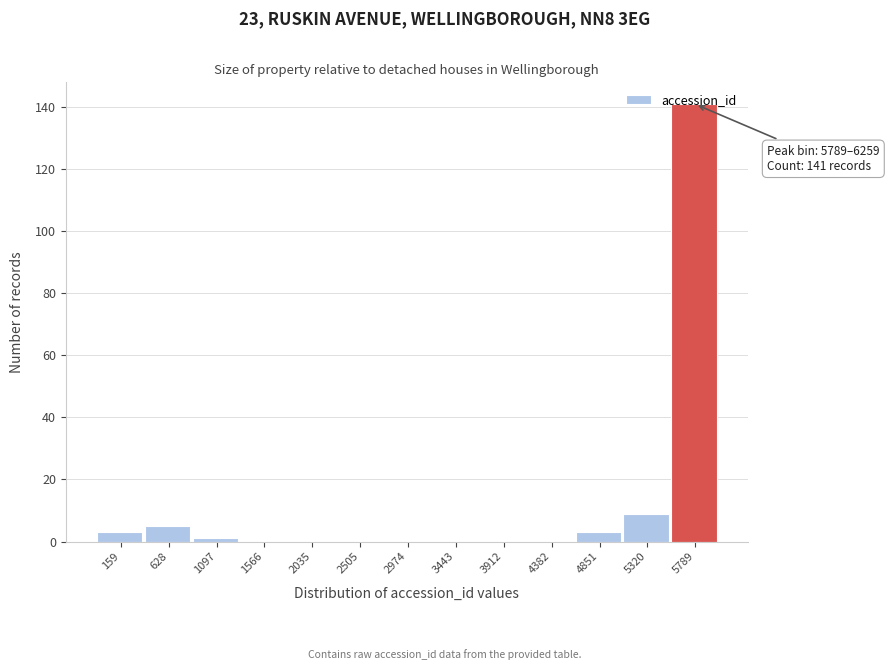

What is the sum of the values at 2505 and 159?

3